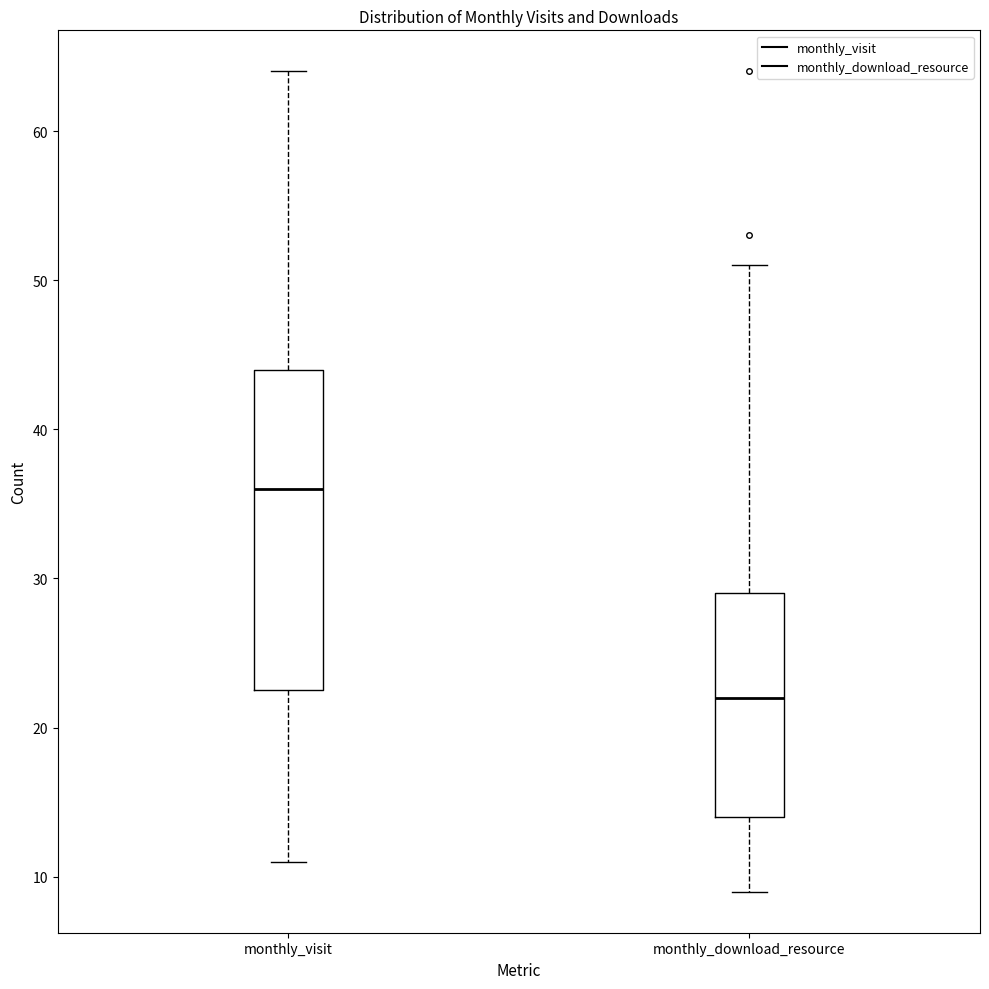

Comparing the boxes themselves (not the whiskers), which one is the tallest?

monthly_visit